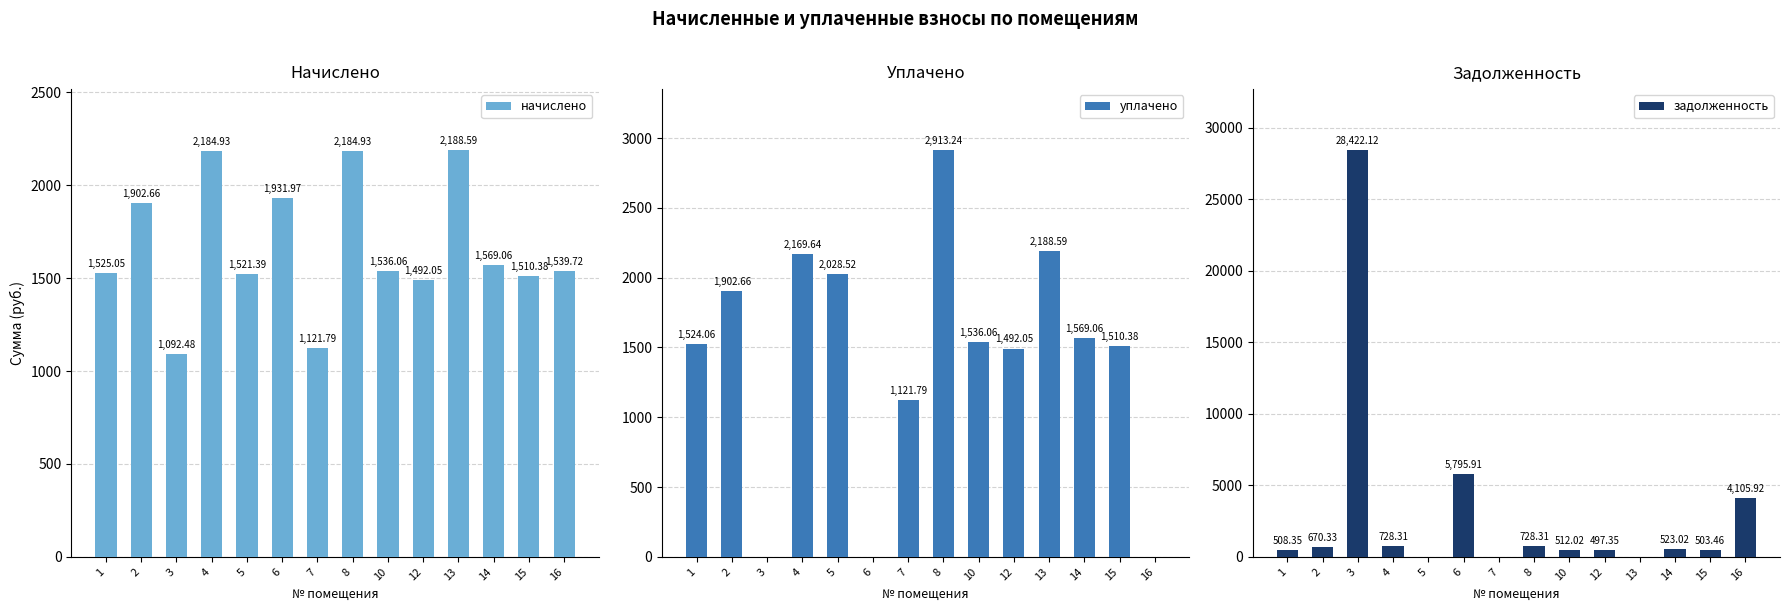

What is the sum of all начислено values?

23301.1